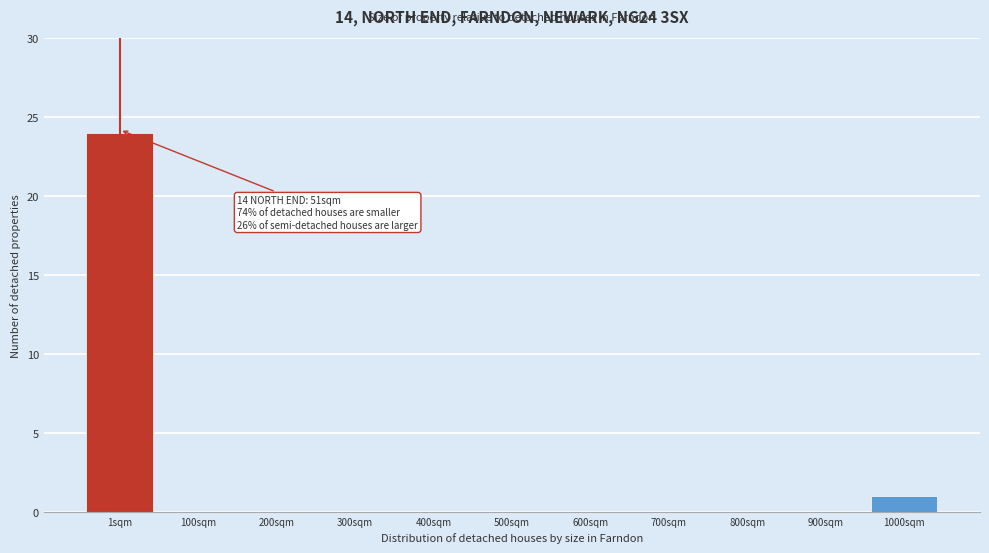

Reading left to right, extract all data points from this chart.

1sqm=24	100sqm=0	200sqm=0	300sqm=0	400sqm=0	500sqm=0	600sqm=0	700sqm=0	800sqm=0	900sqm=0	1000sqm=1